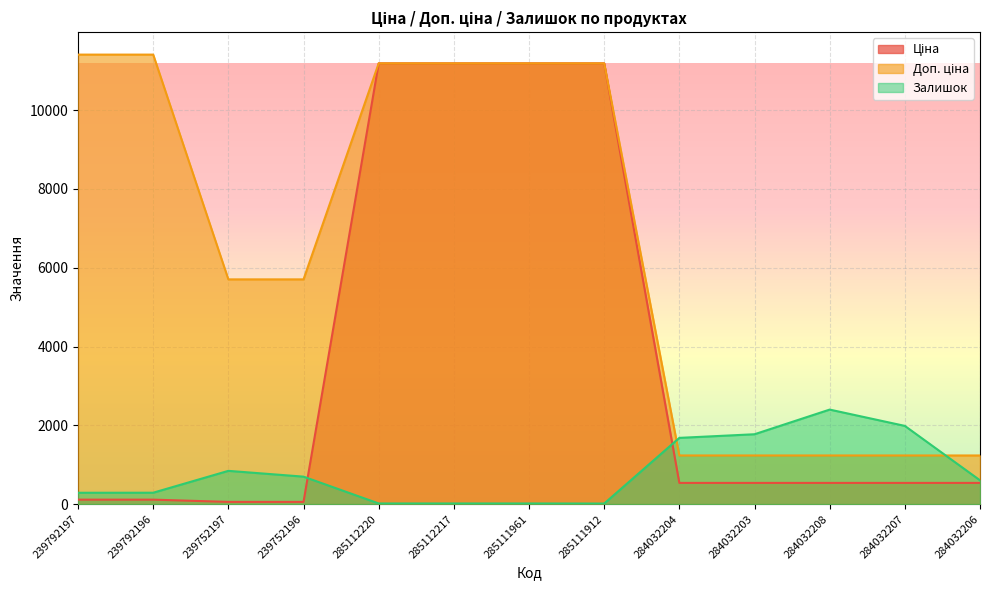

Between 239752197 and 284032207, which series saw the biggest shift?

Доп. ціна